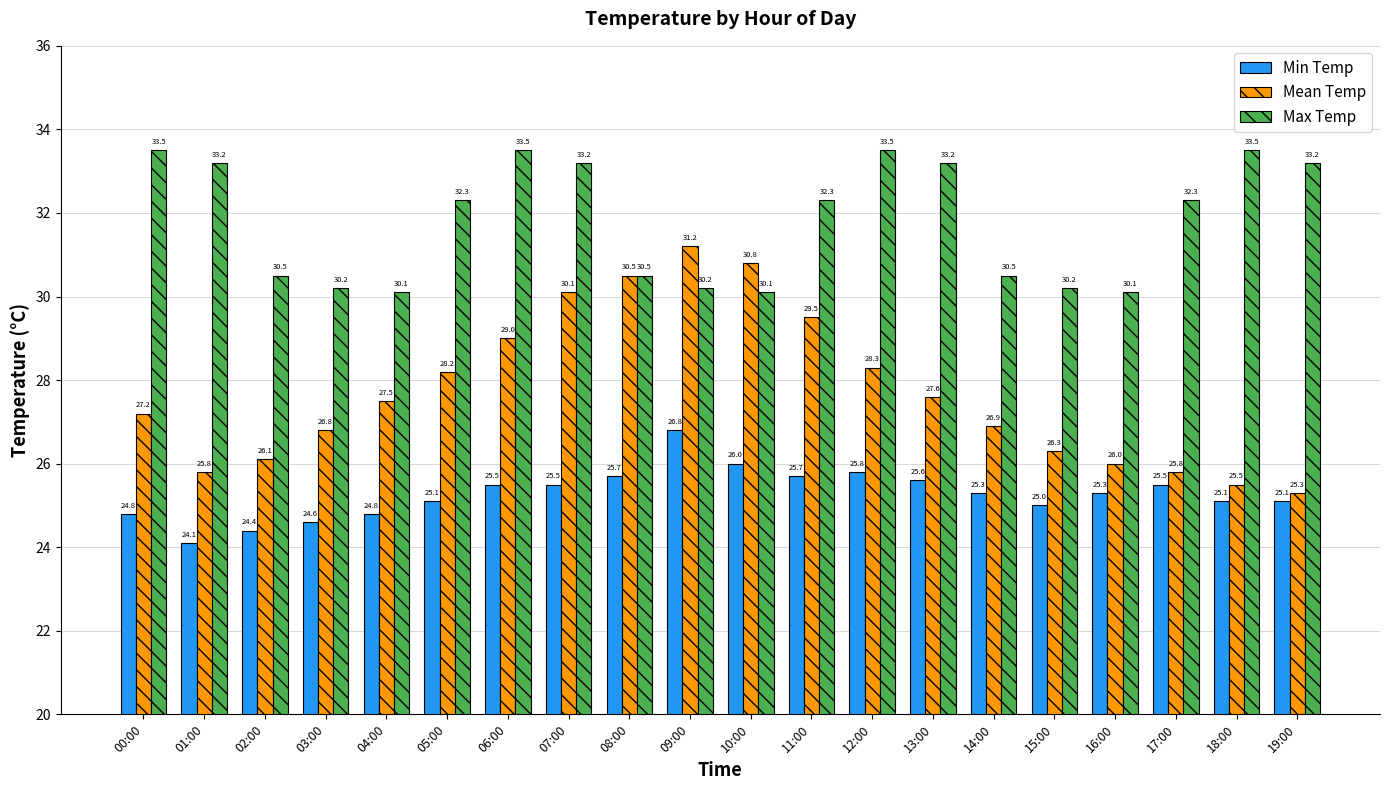

At which label does Max Temp first exceed 32?

00:00